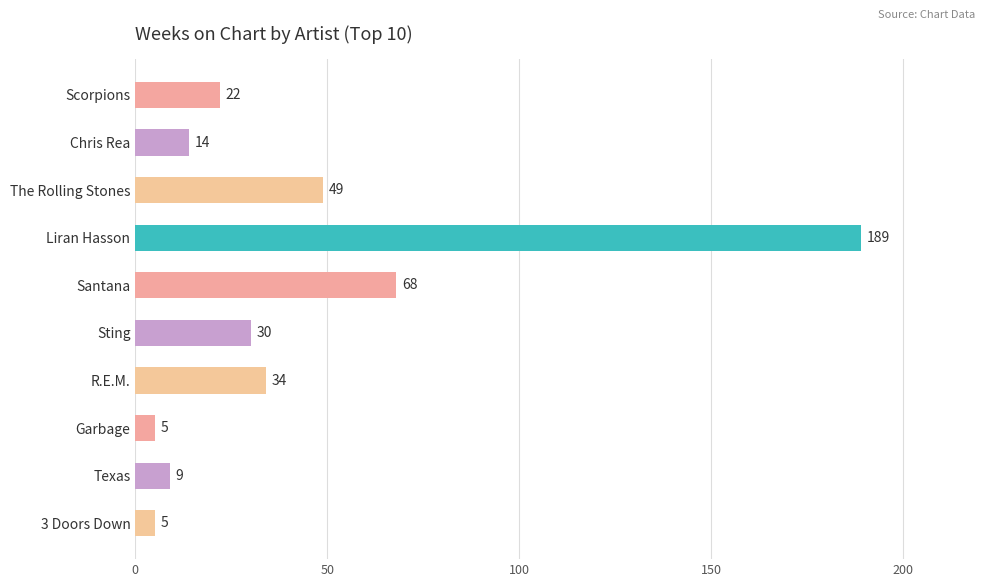

Reading top to bottom, list all the values displayed in this chart.

22	14	49	189	68	30	34	5	9	5